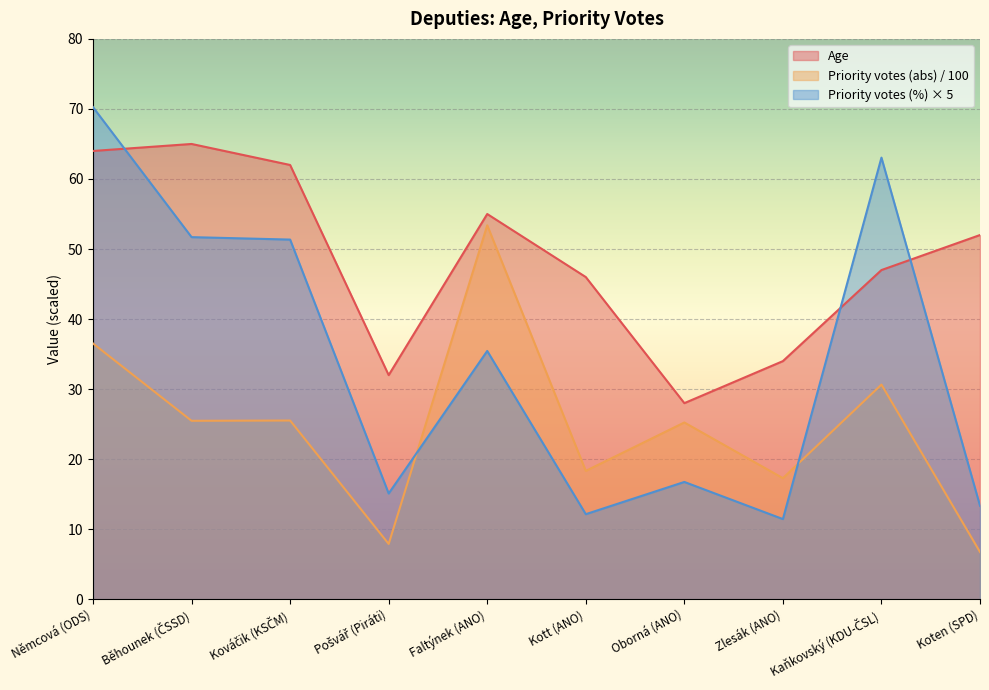

What are all the series names shown in the legend?

Age, Priority votes (abs) / 100, Priority votes (%) × 5